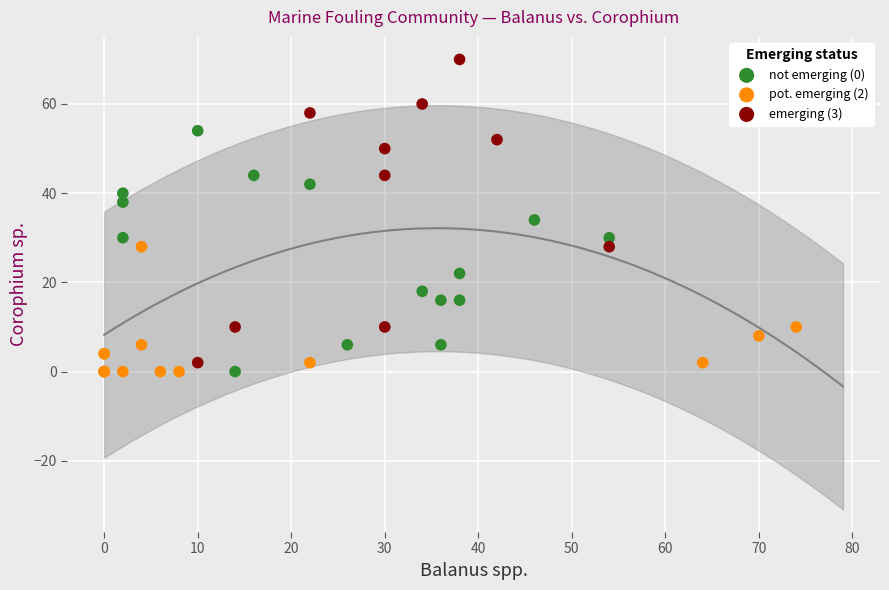

Which series has the widest spread of Y values?

emerging (3)